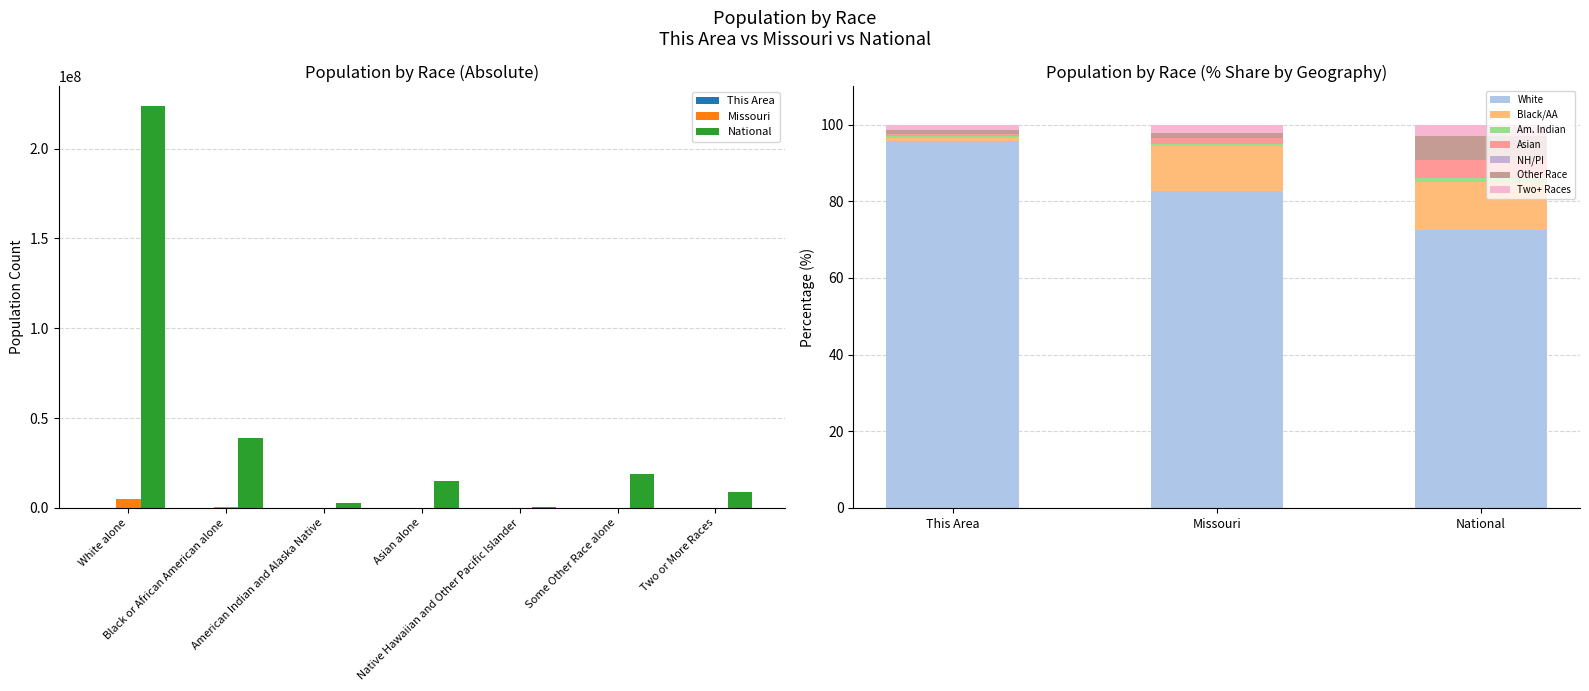

Which category has the lowest value in the Missouri series?

Native Hawaiian and Other Pacific Islander